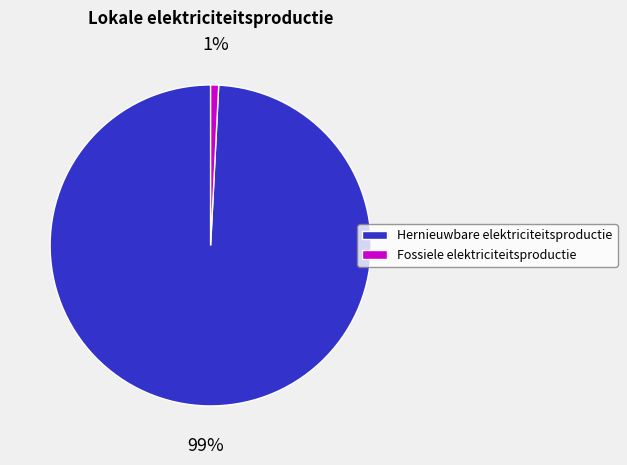

To the nearest percent, what is the average slice percentage?

50%